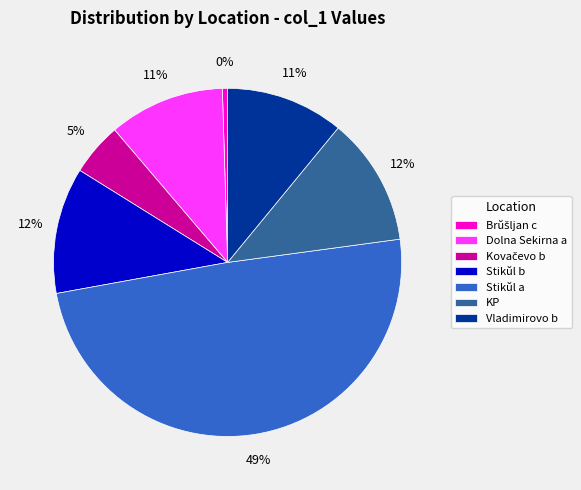

Is there a majority slice in this chart?

No